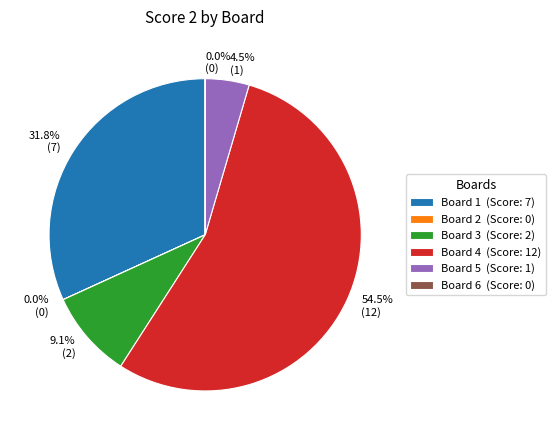

Which slice is the largest?

Board 4